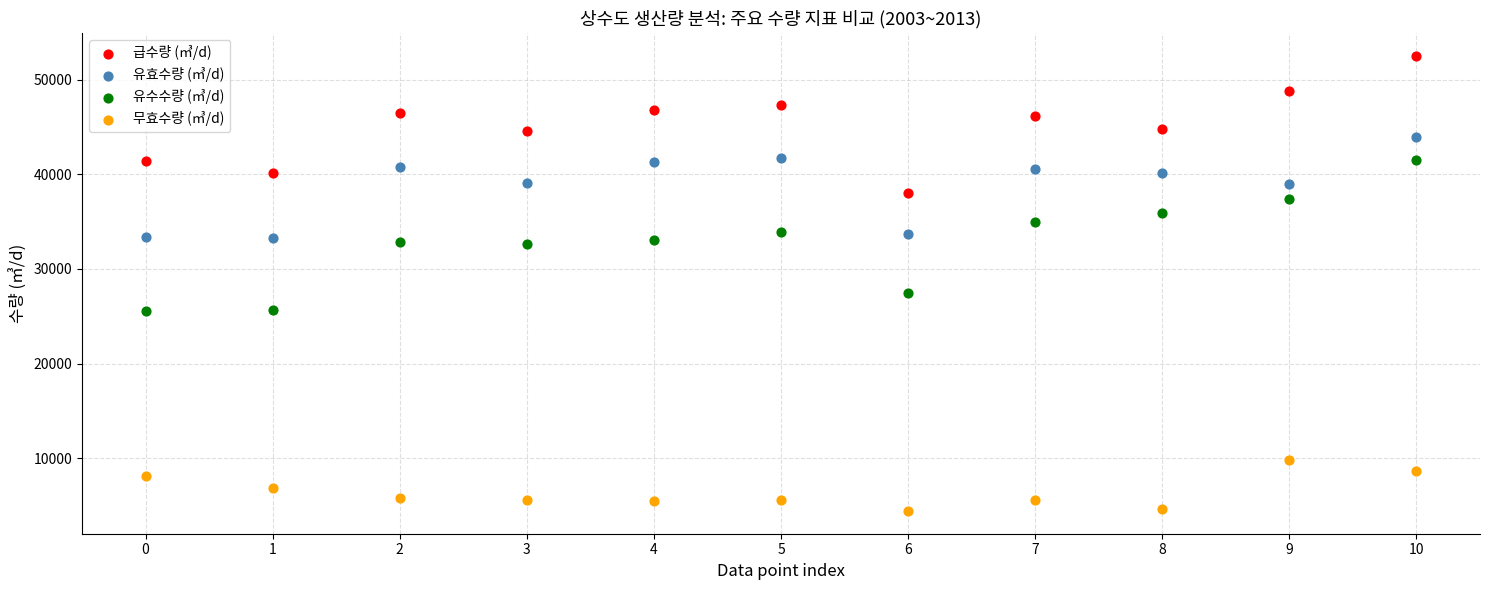

Which series contains the lowest Y value?

무효수량 (㎥/d)